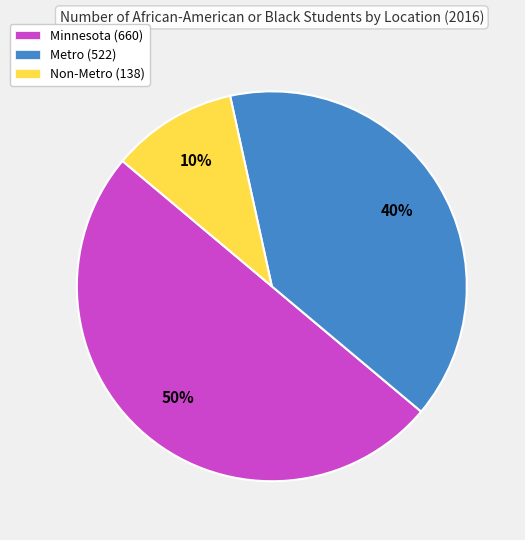

The Metro (522) slice represents 40% of the pie. True or false?

True